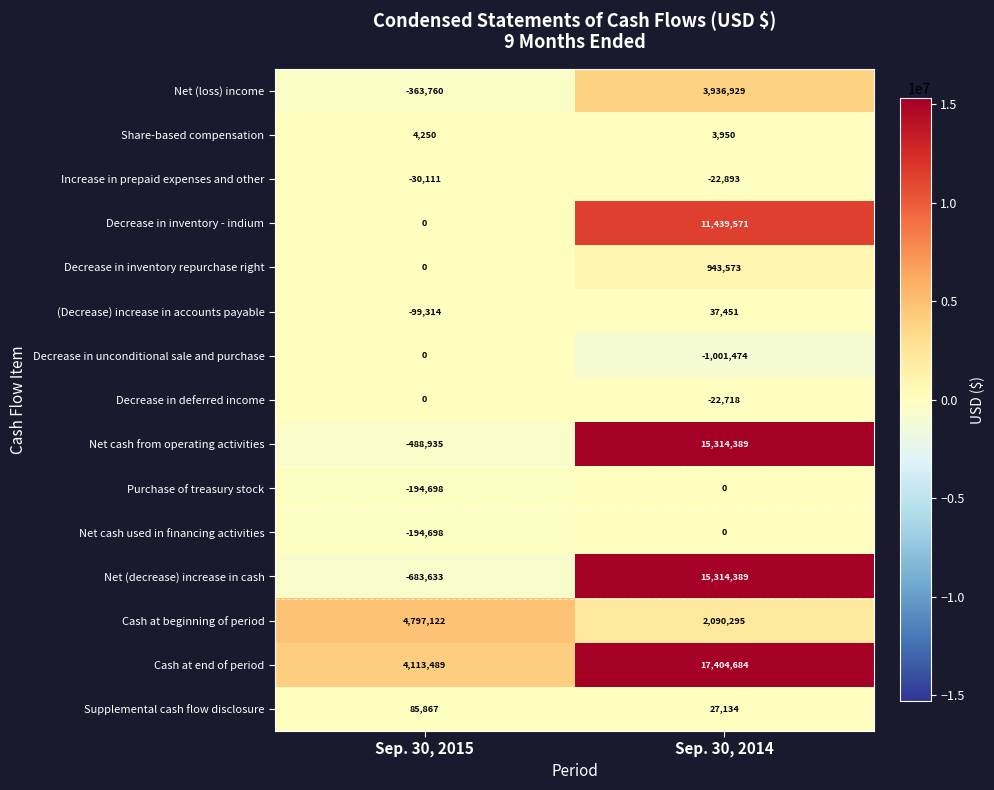

What is the difference between the Net (decrease) increase in cash values at Sep. 30, 2015 and Sep. 30, 2014?

15998022